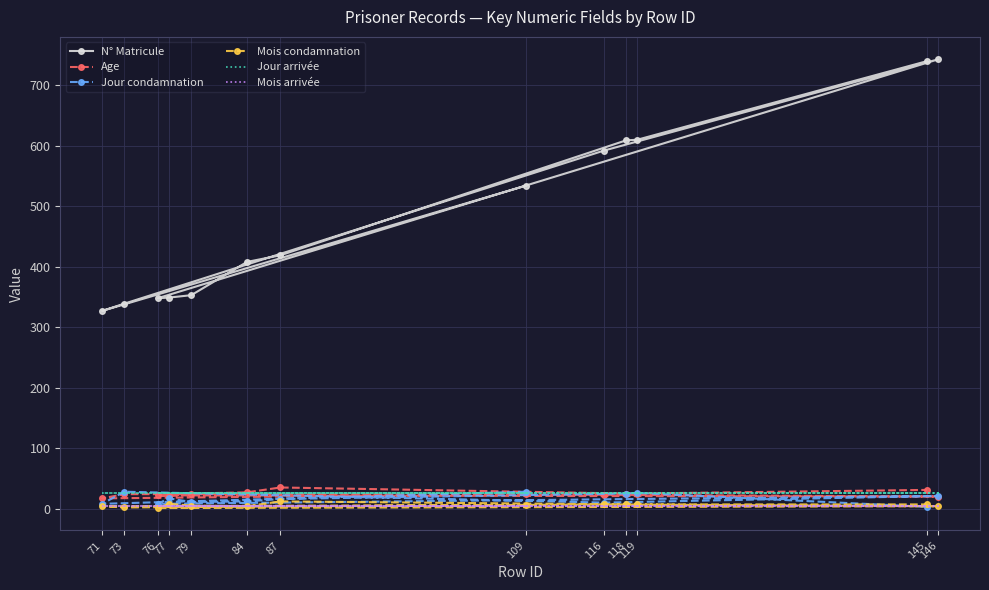

At which category does Age reach its first local valley?

71